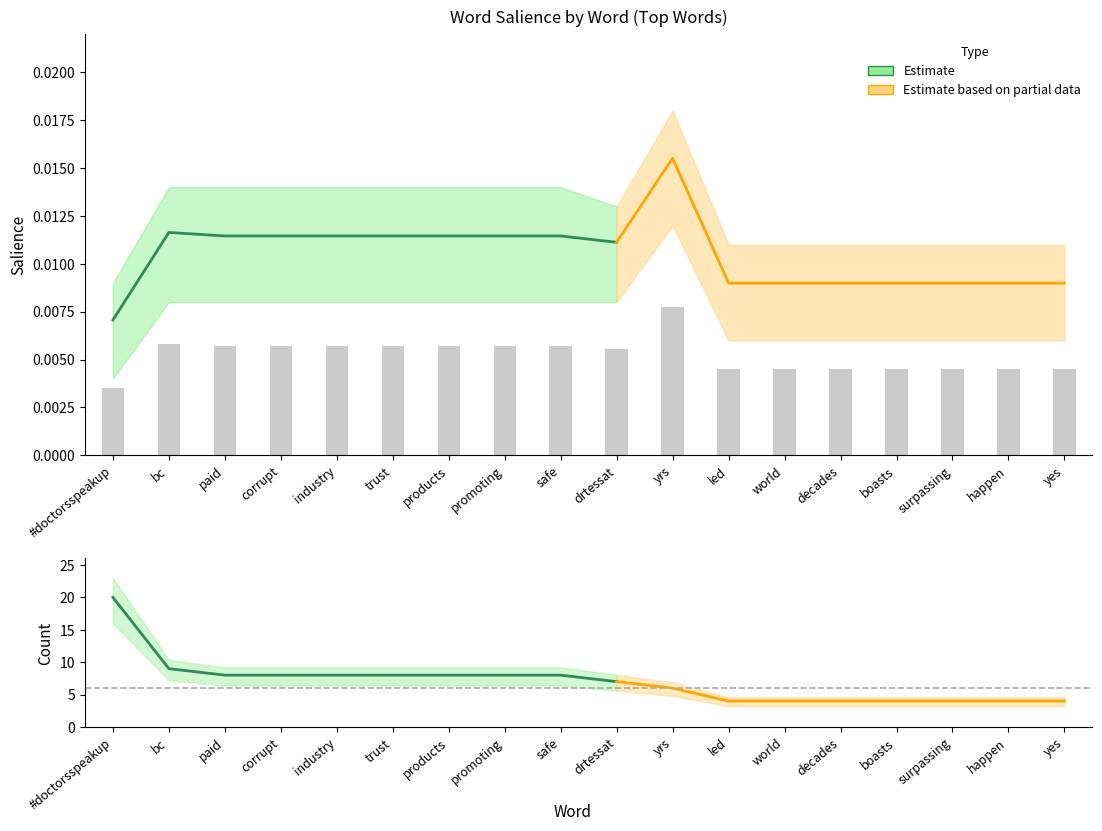

Count the Salience values in the range 0 to 1.

18